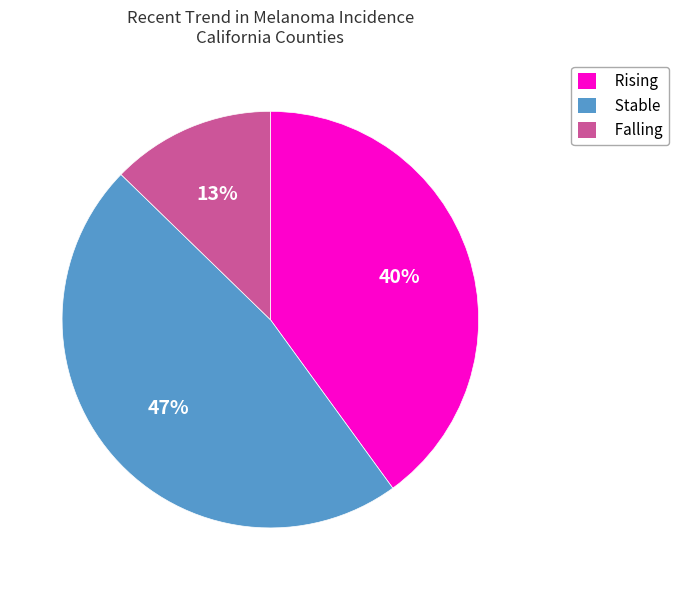

To the nearest percent, what is the average slice percentage?

33%